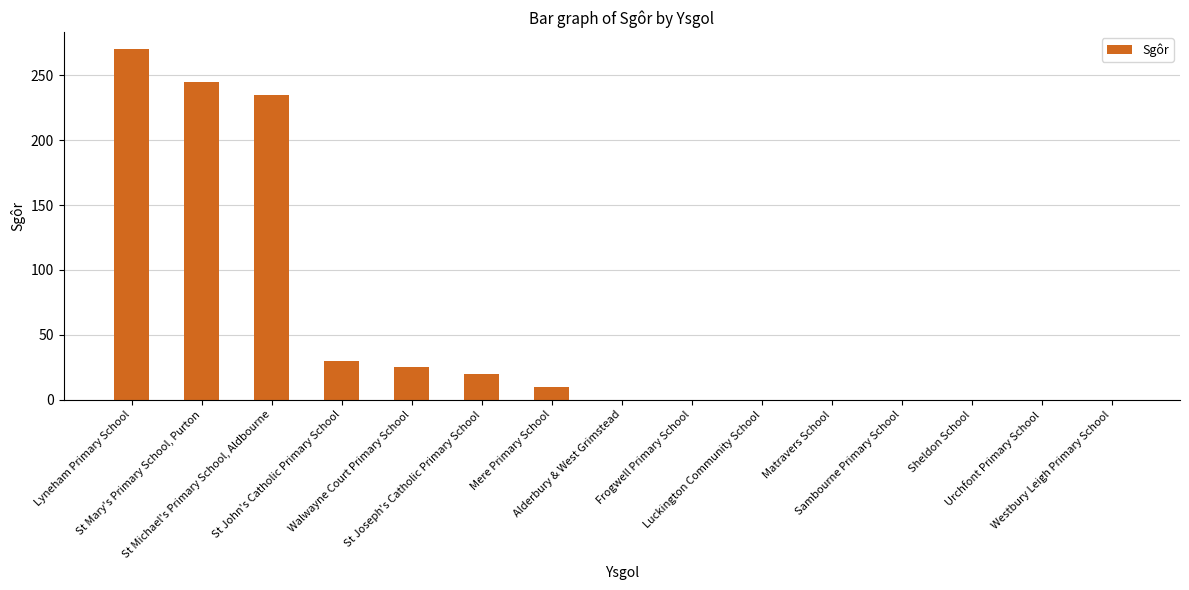

Reading left to right, extract all data points from this chart.

270	245	235	30	25	20	10	0	0	0	0	0	0	0	0